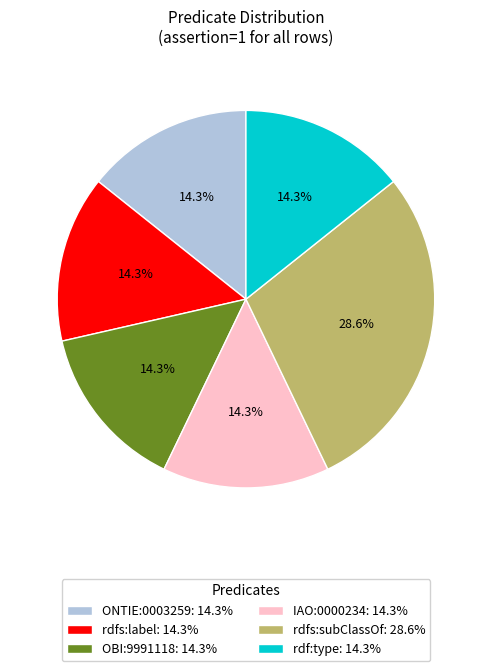

How many slices are in this pie chart?

6